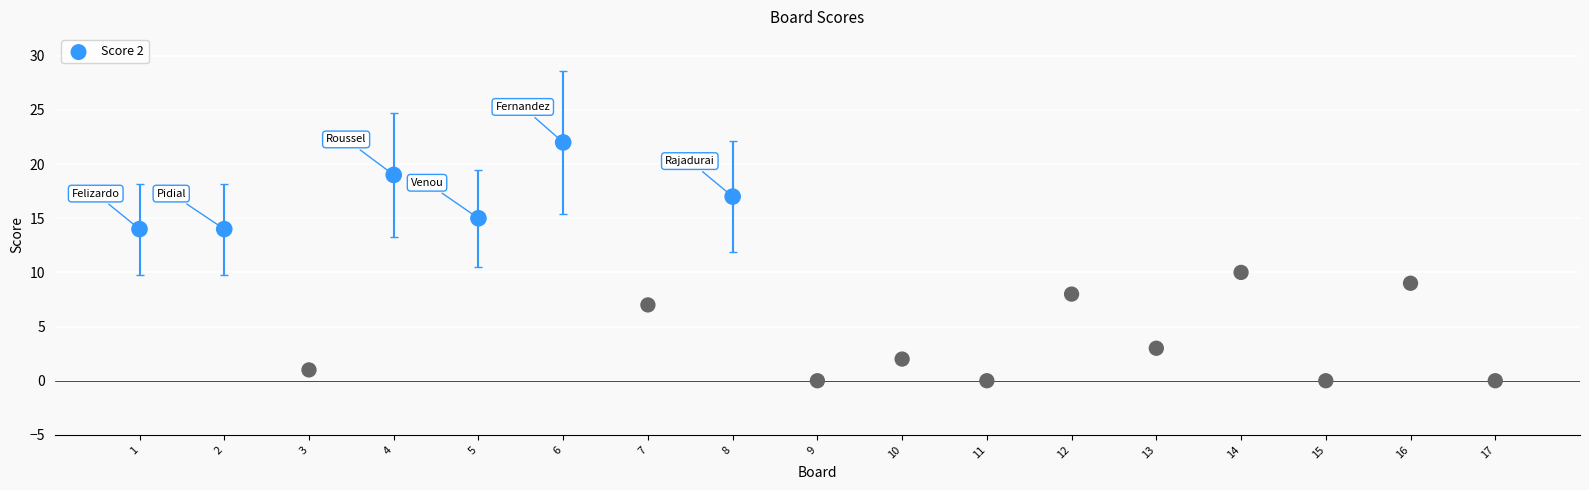

What is the range of Y values (max minus min)?

22